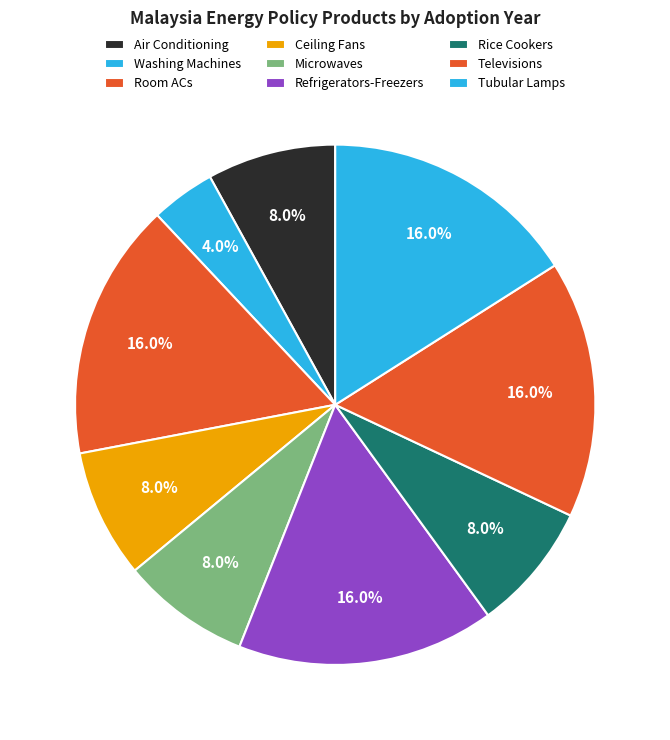

How many slices are in this pie chart?

9